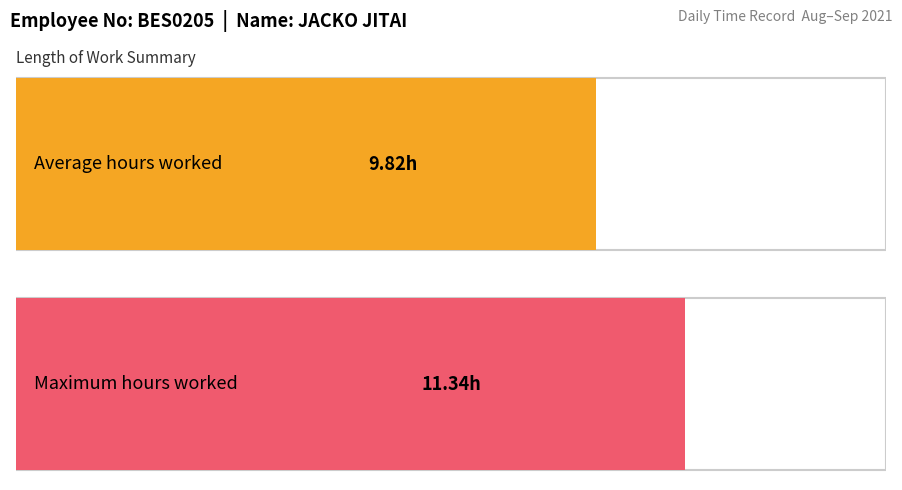

What is the greatest value displayed?

11.3